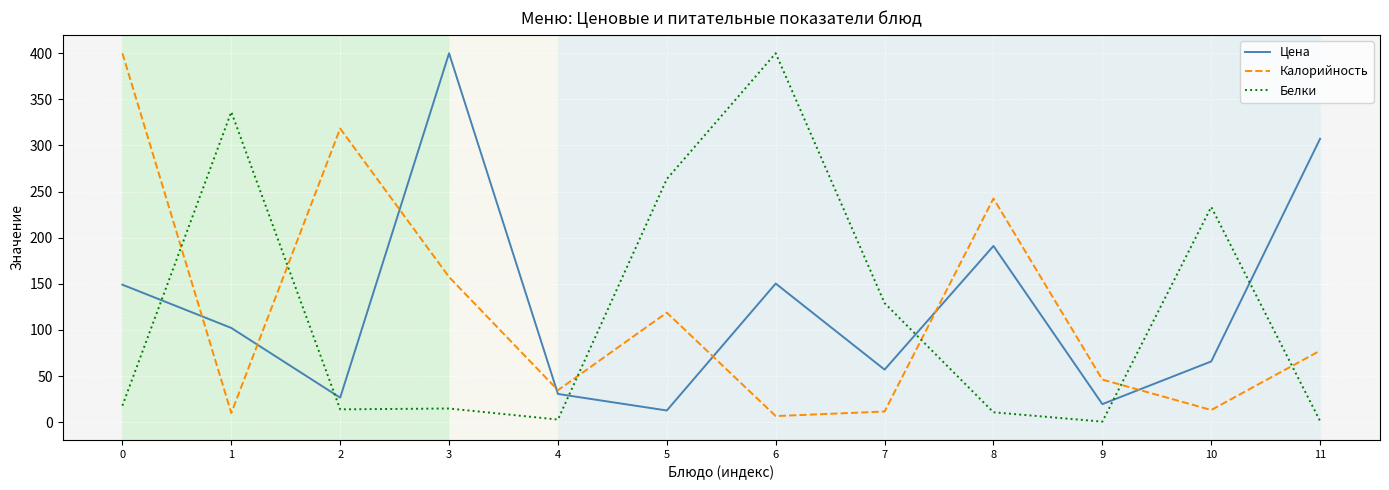

Which series has the largest range (max minus min)?

Белки